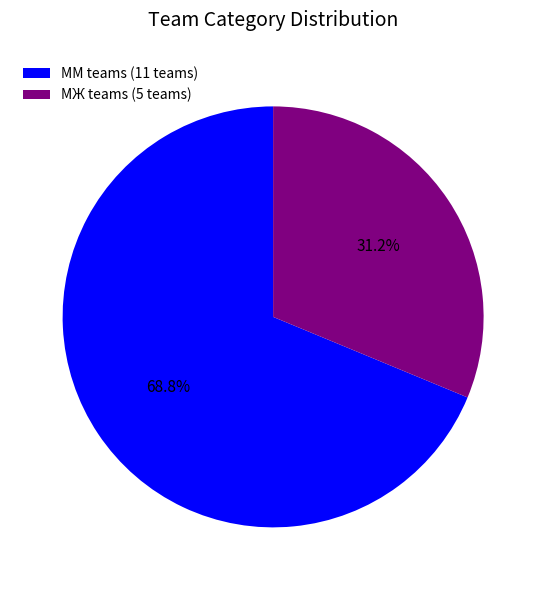

Which has a higher value, ММ teams (11 teams) or МЖ teams (5 teams)?

ММ teams (11 teams)